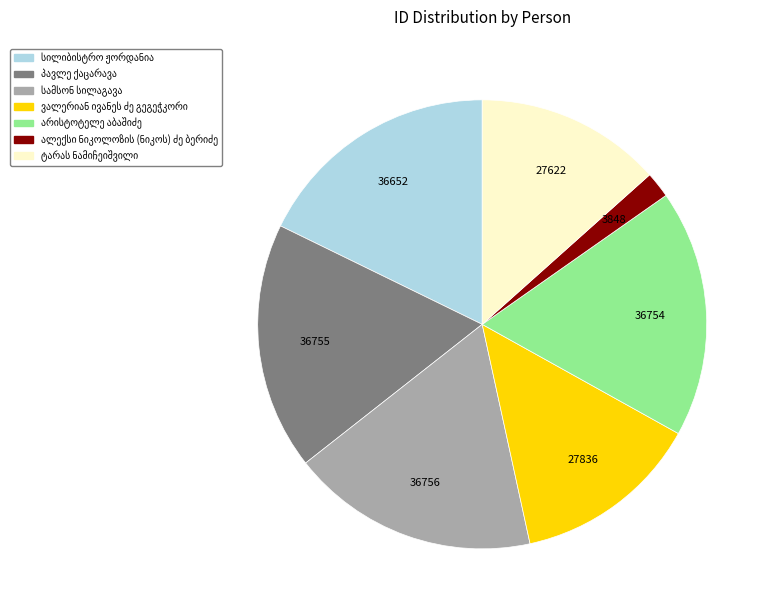

Does any single category account for the majority?

No